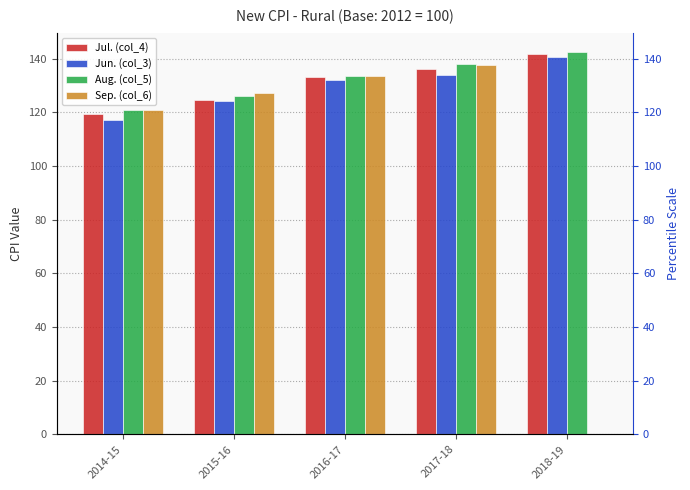

Which category has the lowest value in the Jul. (col_4) series?

2014-15